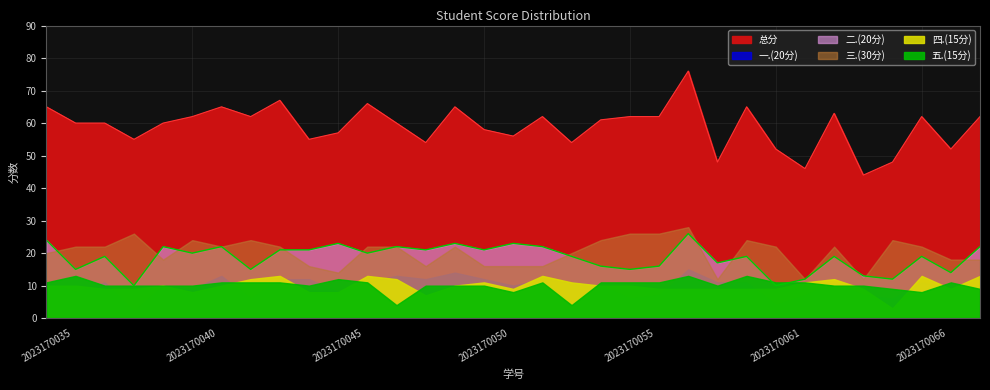

Is the value of 二.(20分) at 2023170058 greater than the value of 总分 at 2023170043?

No